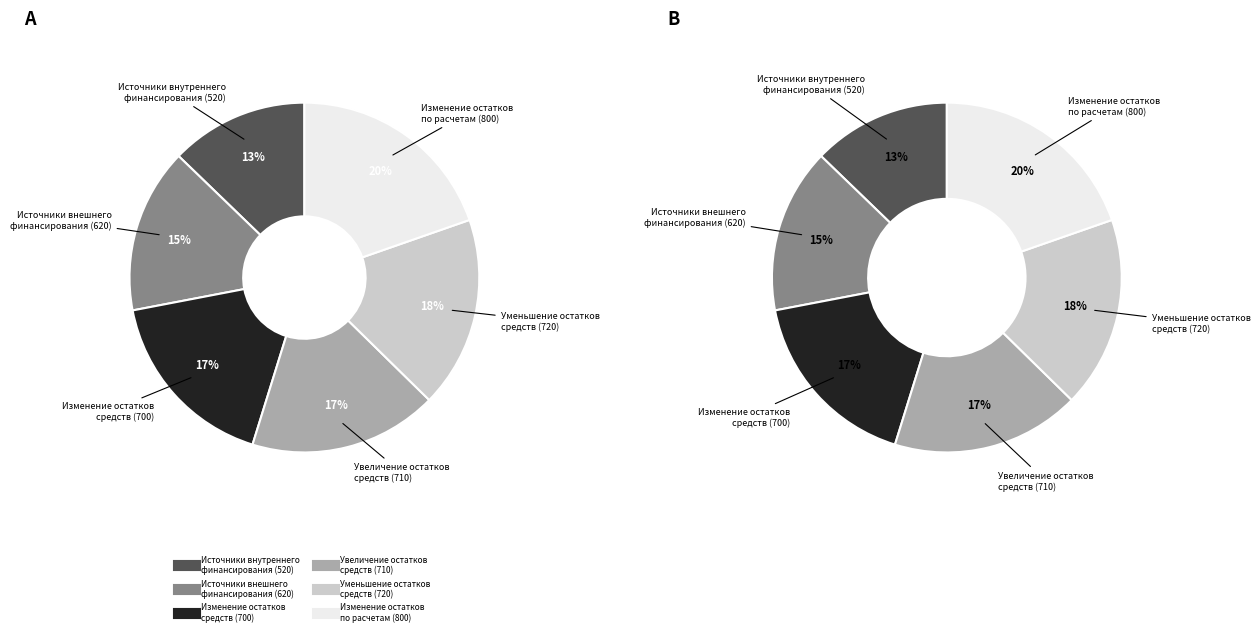

Approximately how many times larger is the value at Источники внутреннего
финансирования (520) compared to Источники внешнего
финансирования (620)?

0.8